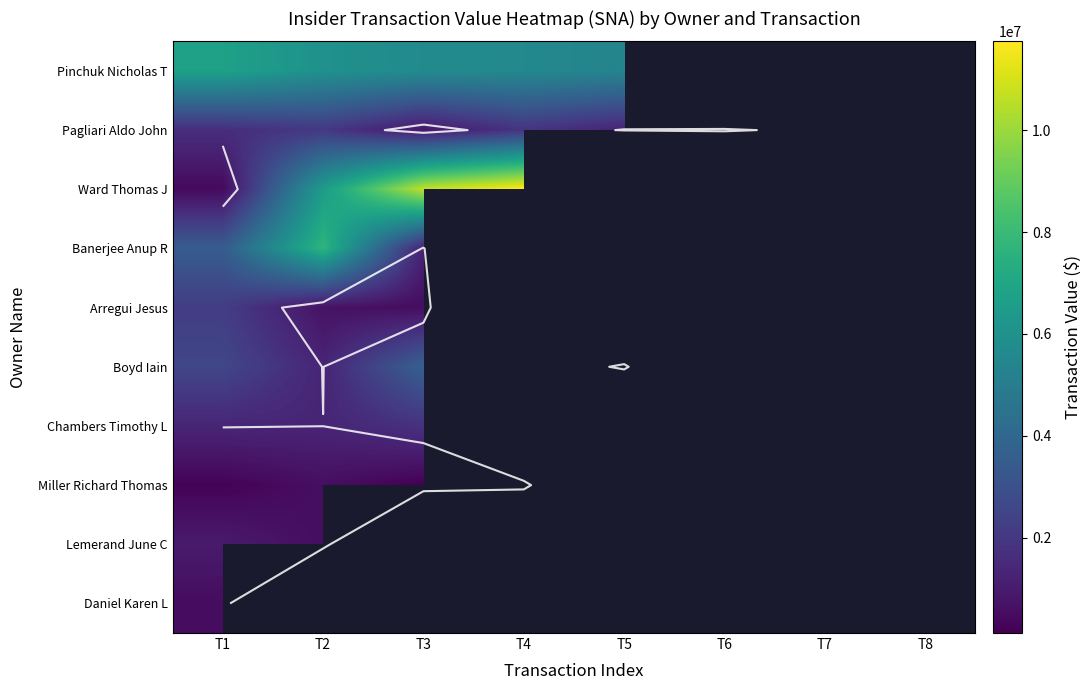

List the series in order of their peak value, highest first.

Ward Thomas J, Banerjee Anup R, Pinchuk Nicholas T, Boyd Iain, Arregui Jesus, Pagliari Aldo John, Chambers Timothy L, Lemerand June C, Miller Richard Thomas, Daniel Karen L